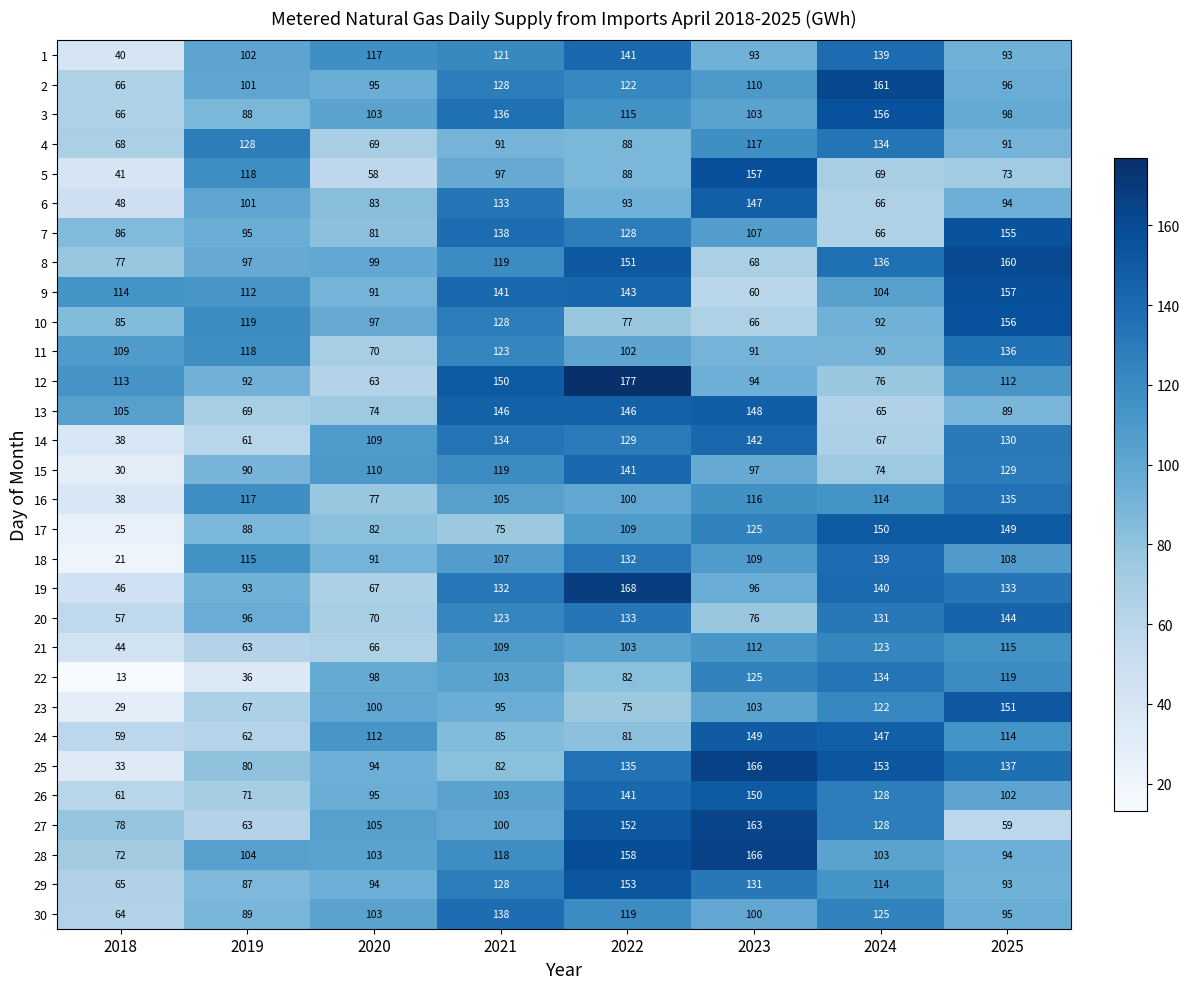

The 2 series shows 214 at 2022. True or false?

False